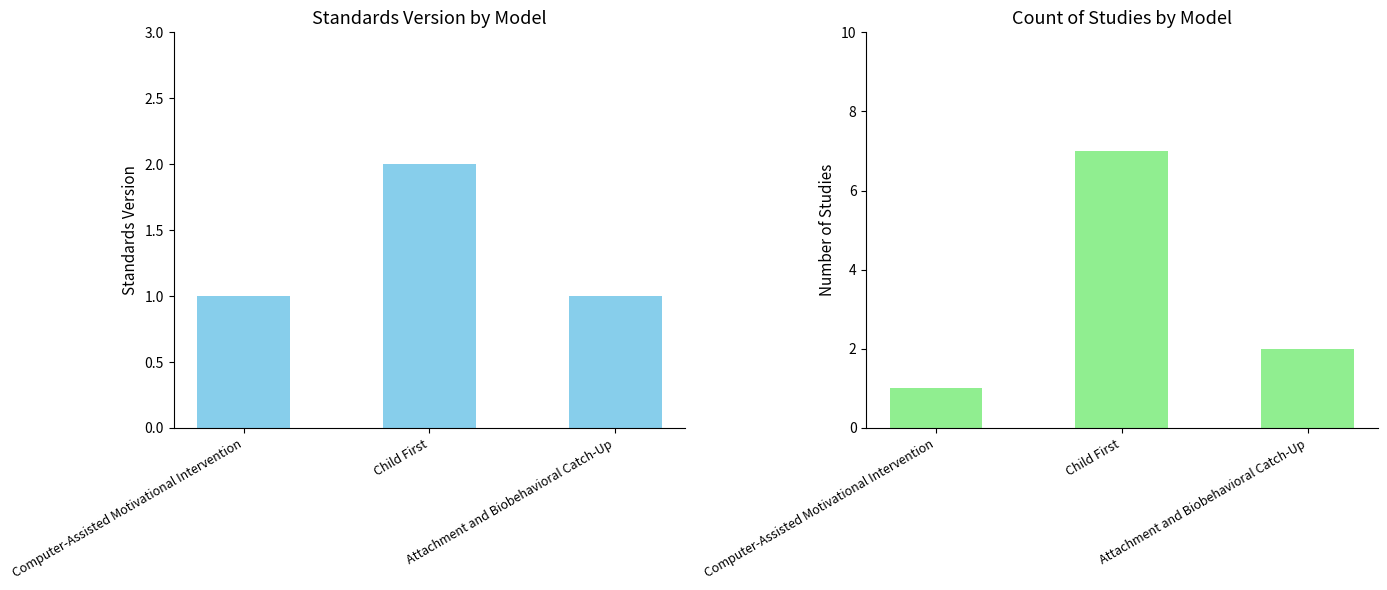

At which category is the sum across all series the highest?

Child First